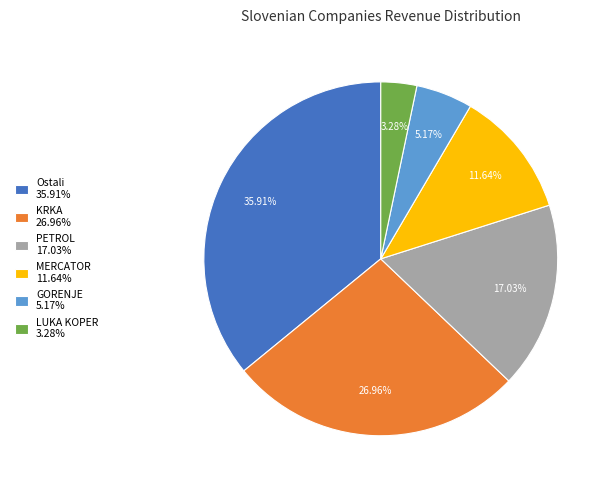

To the nearest percent, what is the average slice percentage?

17%